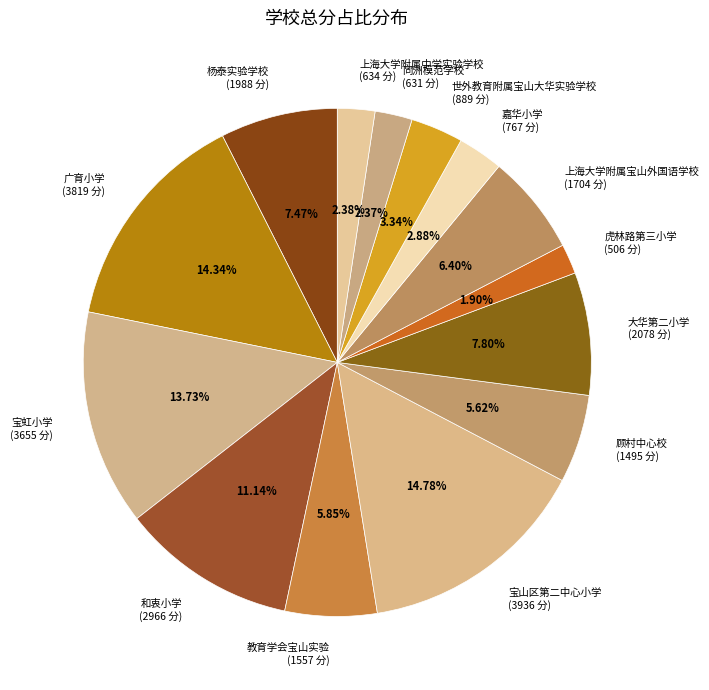

Do 教育学会宝山实验 (1557 分) and 世外教育附属宝山大华实验学校 (889 分) together represent more than half of the pie?

No